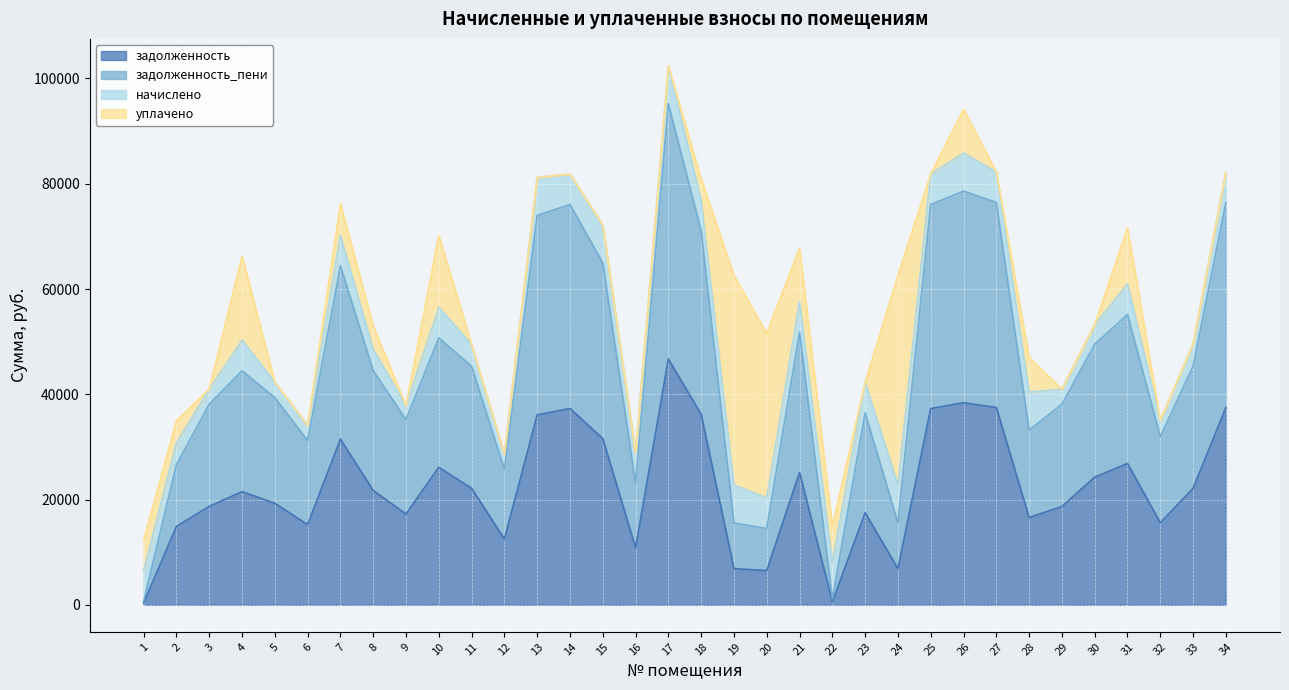

The value of задолженность at 25 is 37301.2. True or false?

True